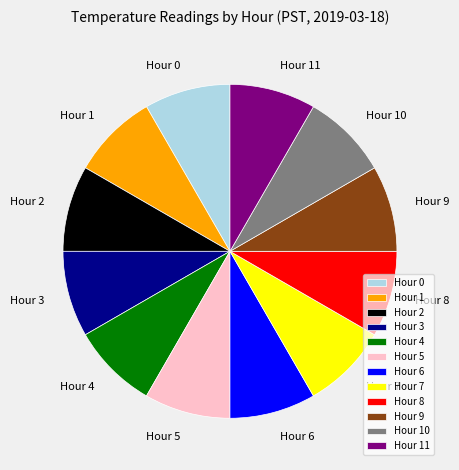

Does Hour 10 account for over 50% of the chart?

No